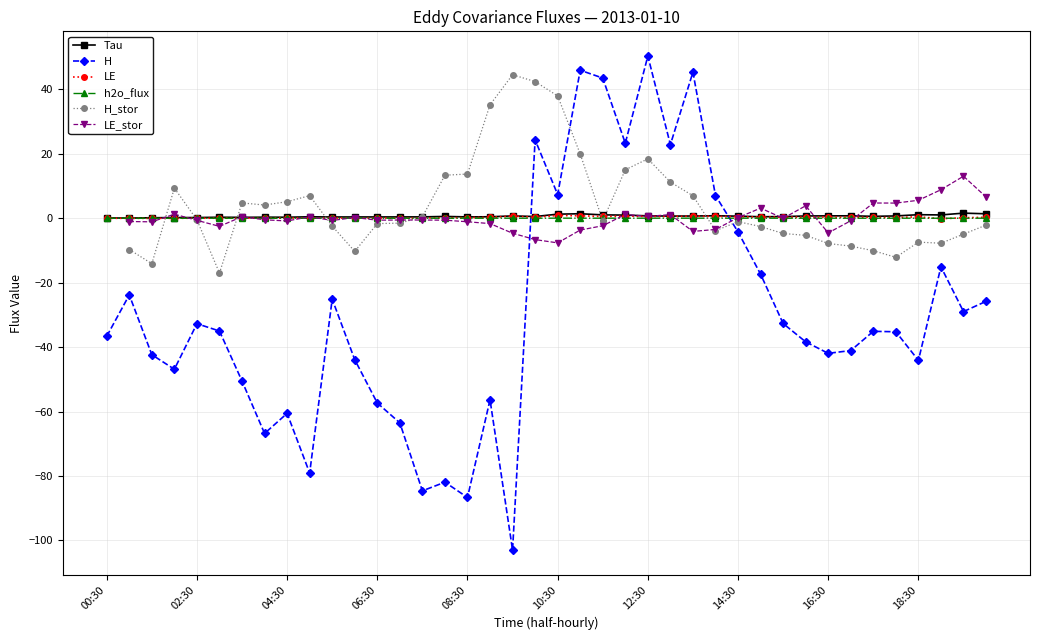

The H series shows -35.0 at 03:00. True or false?

True